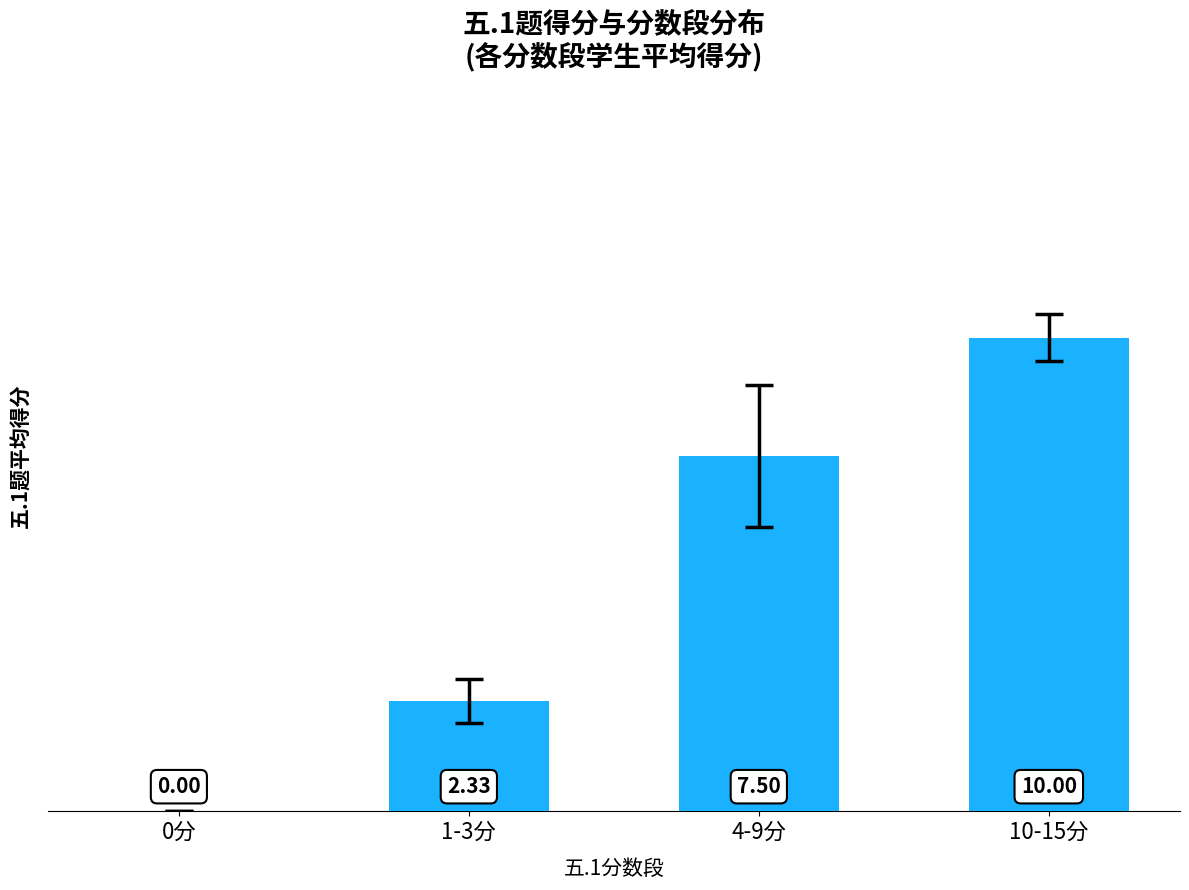

Between 10-15分 and 1-3分, which is larger?

10-15分